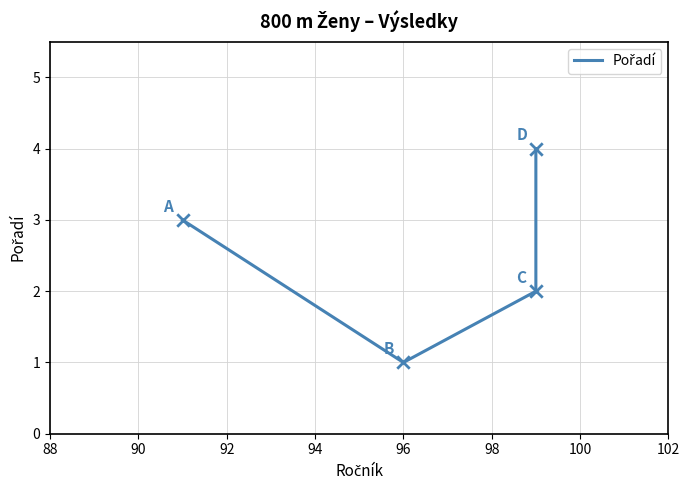

What is the change in value from 88 to 92?

+3